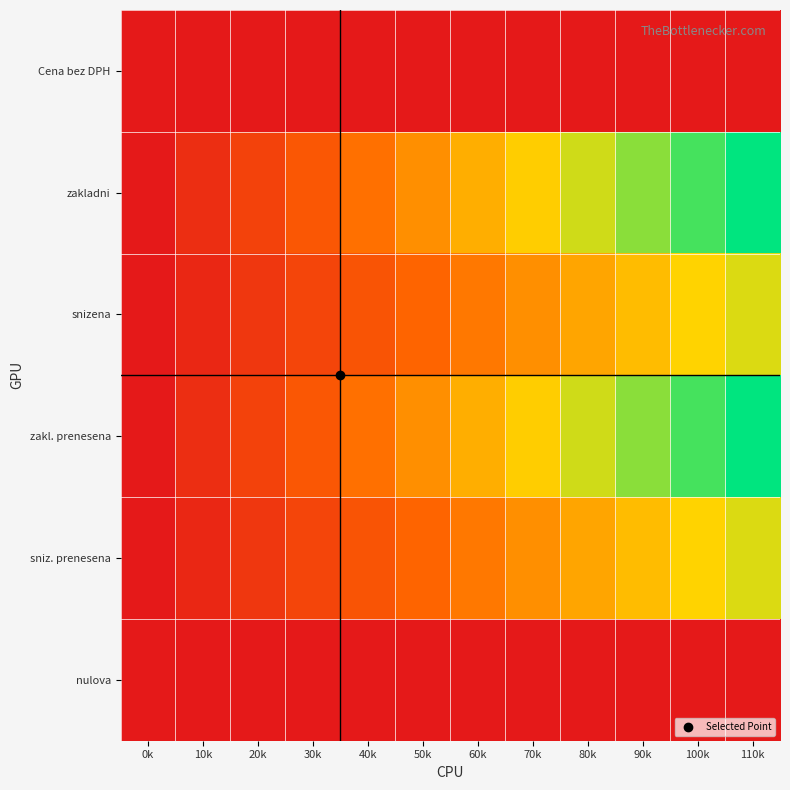

How many distinct data groups are displayed?

6